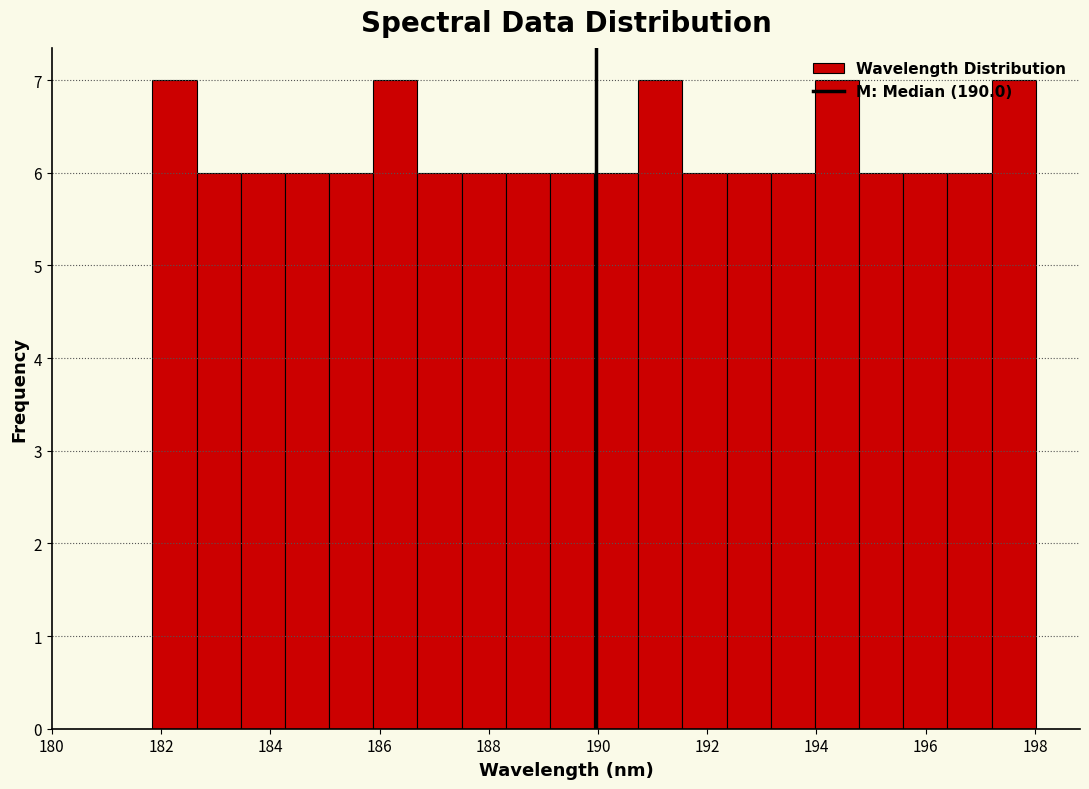

What is the height of the bar covering 185.0 to 185.8 on the x-axis? Neither the bar edges nor the heights are printed on the chart, so give them approximately, as read against the axes.

6